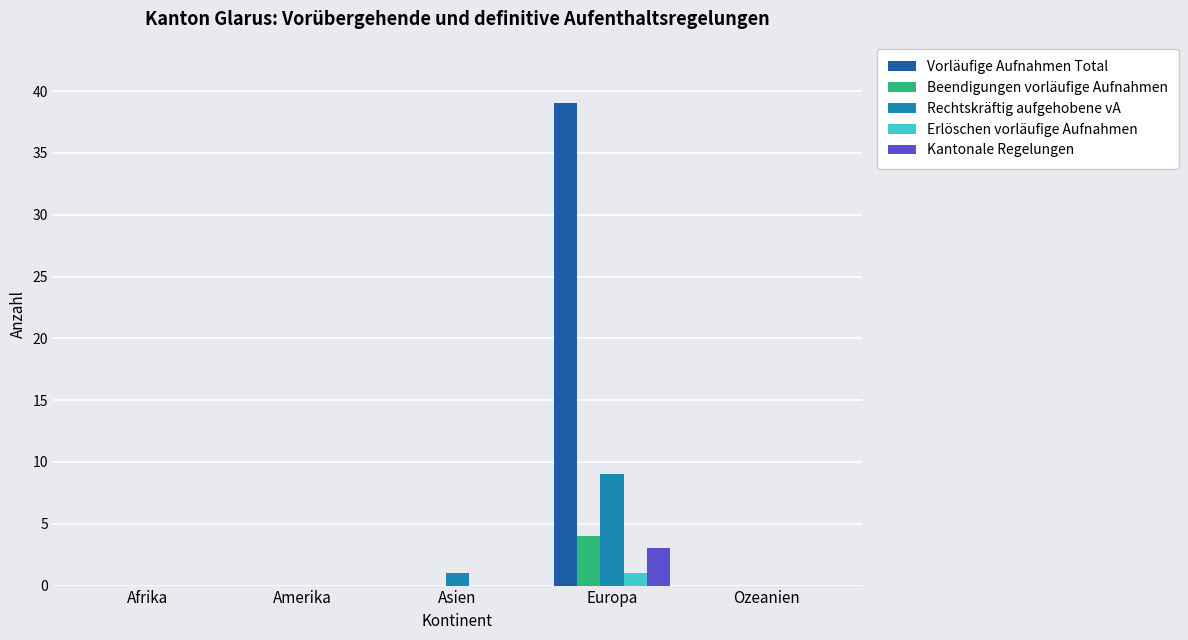

Reading right to left, list all the values displayed in this chart.

Vorläufige Aufnahmen Total: 0	39	0	0	0
Beendigungen vorläufige Aufnahmen: 0	4	0	0	0
Rechtskräftig aufgehobene vA: 0	9	1	0	0
Erlöschen vorläufige Aufnahmen: 0	1	0	0	0
Kantonale Regelungen: 0	3	0	0	0